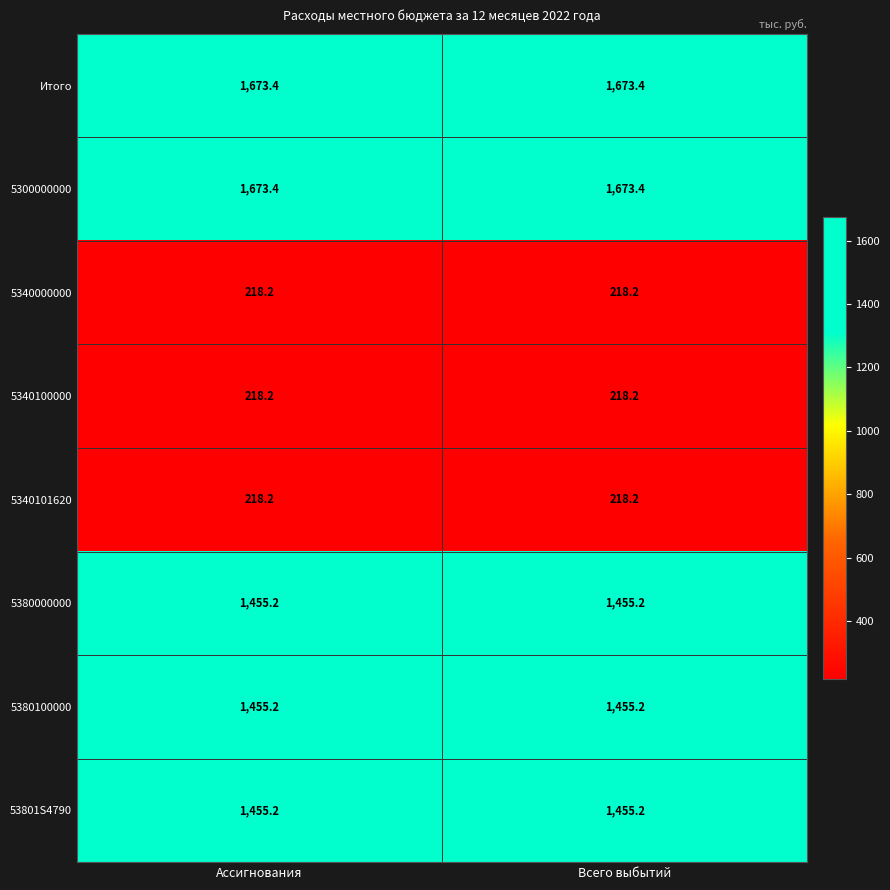

Is the value of 5380100000 at Ассигнования greater than the value of 5300000000 at Ассигнования?

No